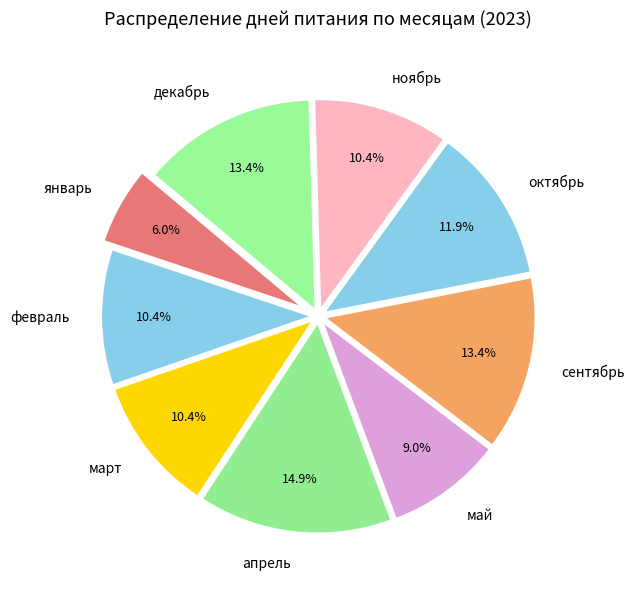

To the nearest percent, what percentage of the pie is январь?

6%